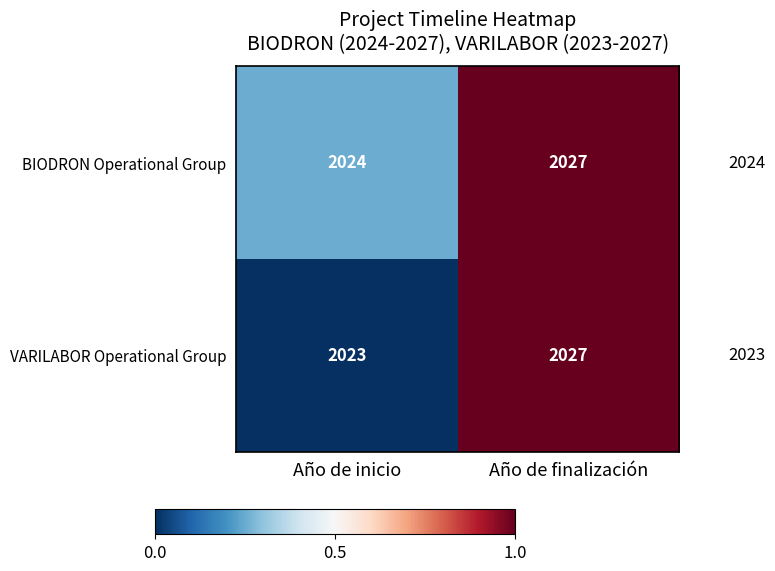

Which series has the widest spread of values?

VARILABOR Operational Group